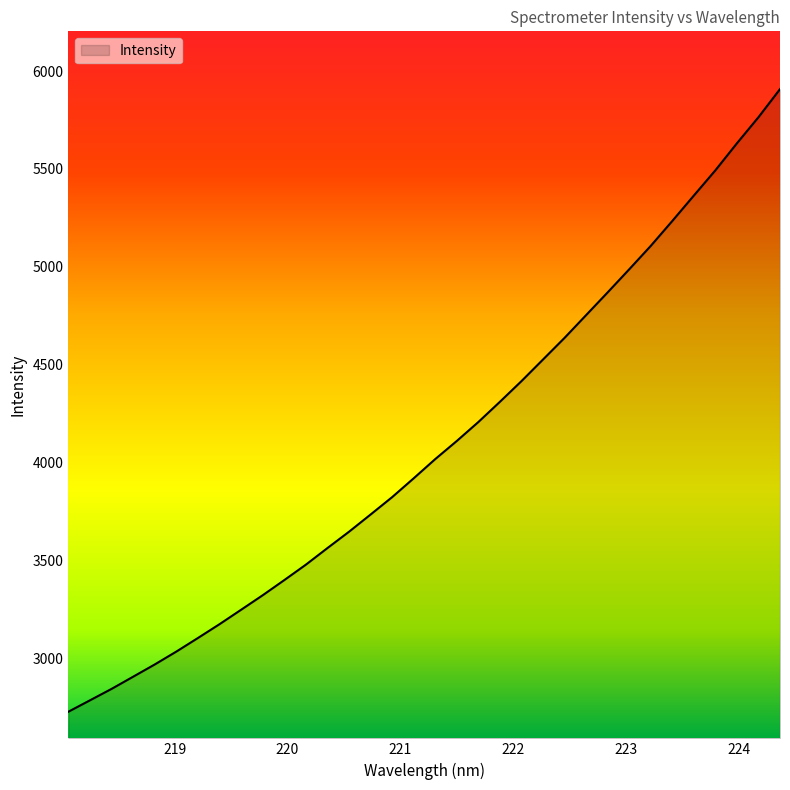

What is the smallest value displayed?

2725.9